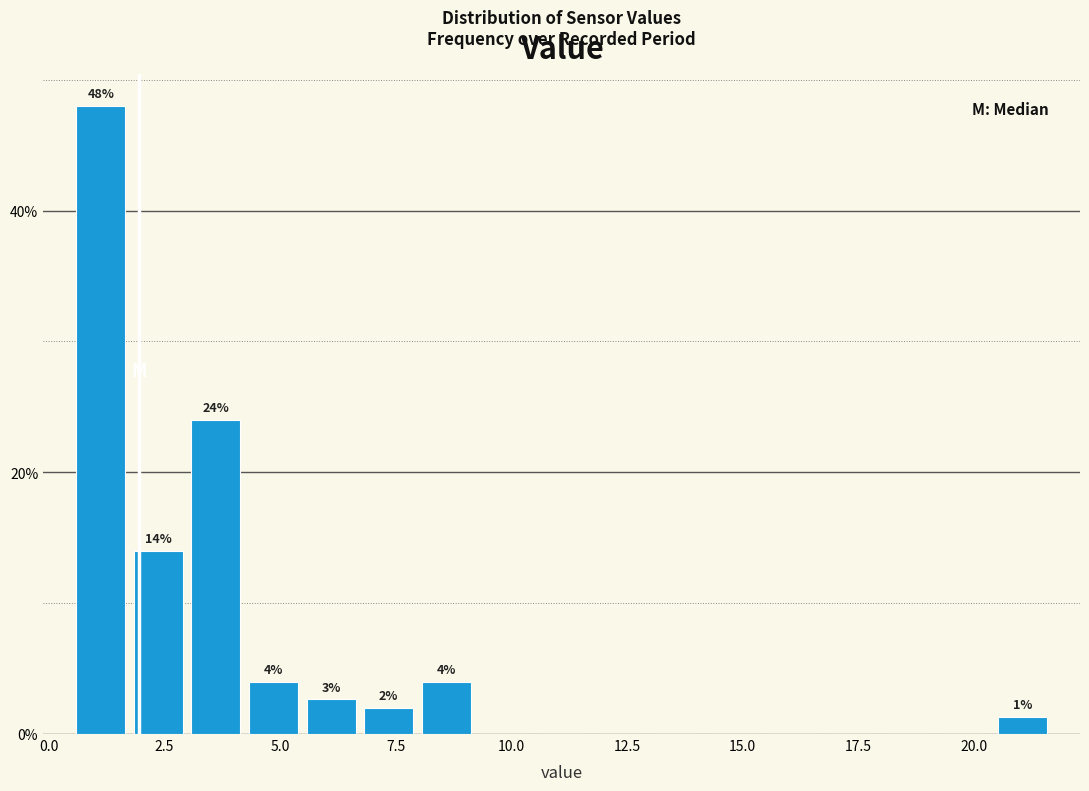

Around what value on the x-axis is the tallest bar? Give the approximate position of its centre, as read against the axis.

1.0